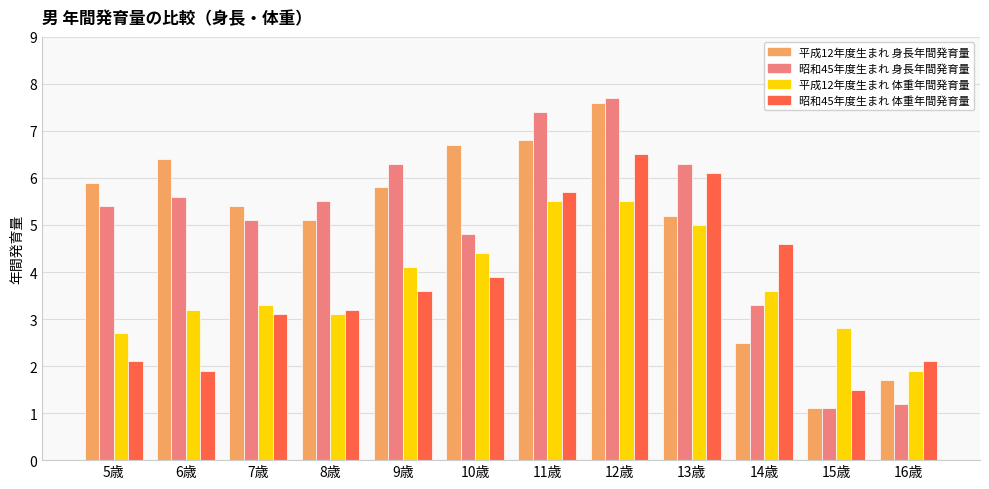

What is the difference between the 平成12年度生まれ 体重年間発育量 values at 9歳 and 12歳?

1.4